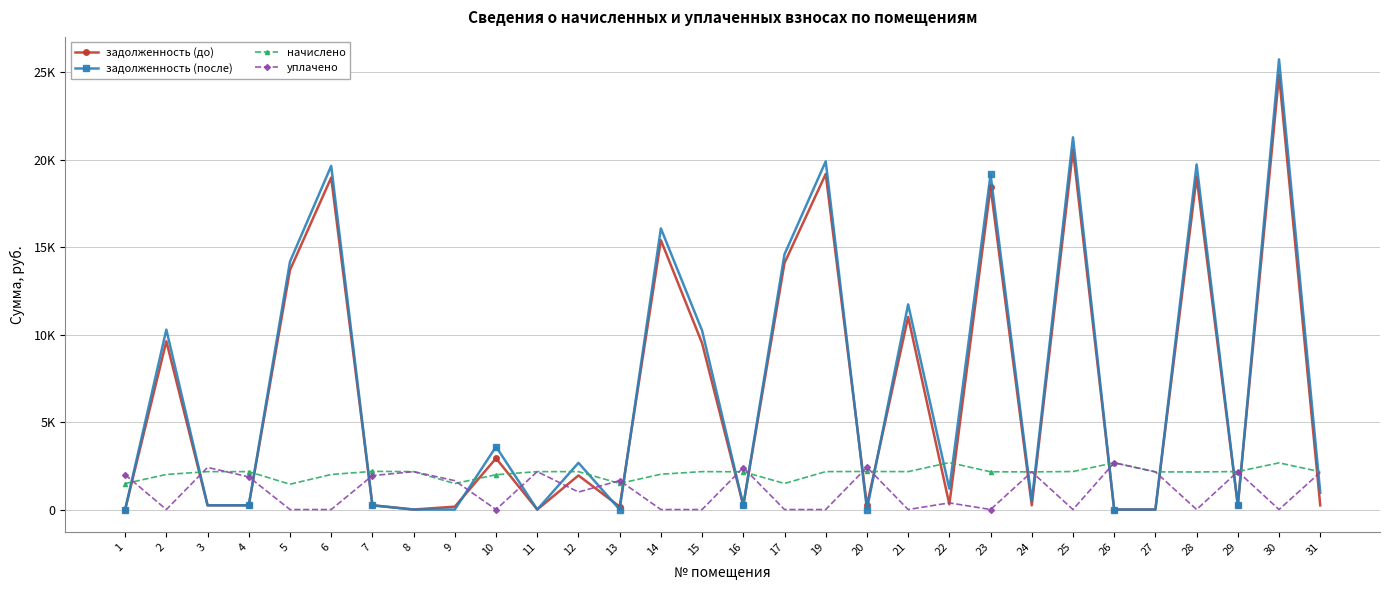

What are all the series names shown in the legend?

задолженность (до), задолженность (после), начислено, уплачено